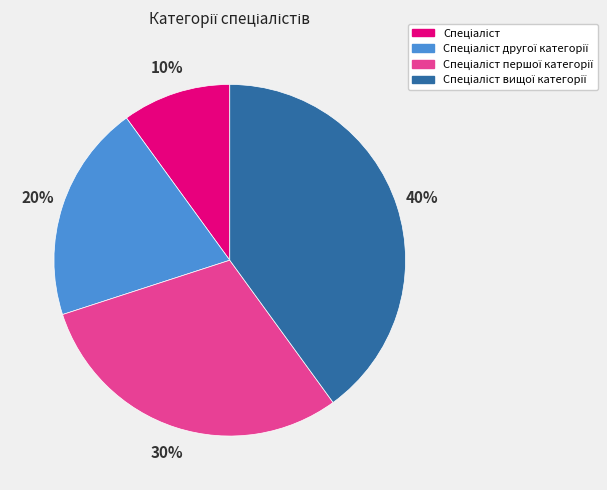

To the nearest percent, what is the difference between the largest and smallest slice percentages?

30%